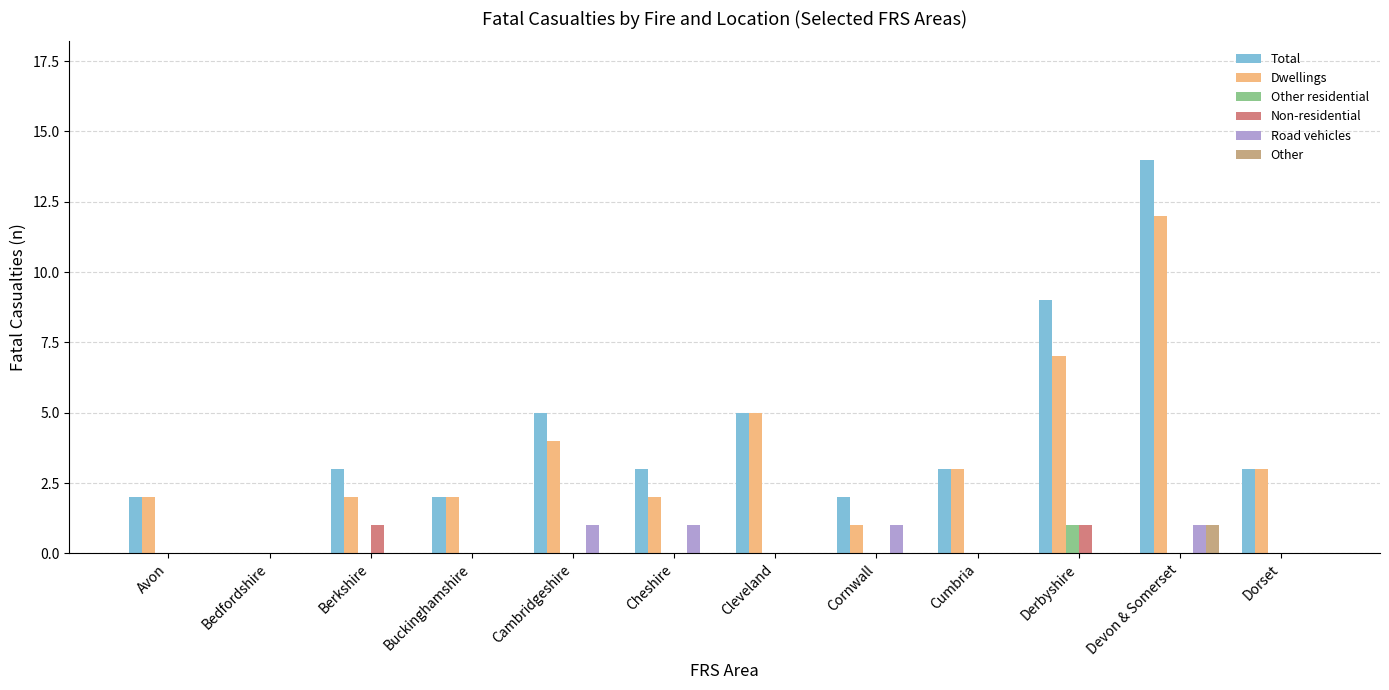

Which series changed the most between Buckinghamshire and Devon & Somerset?

Total